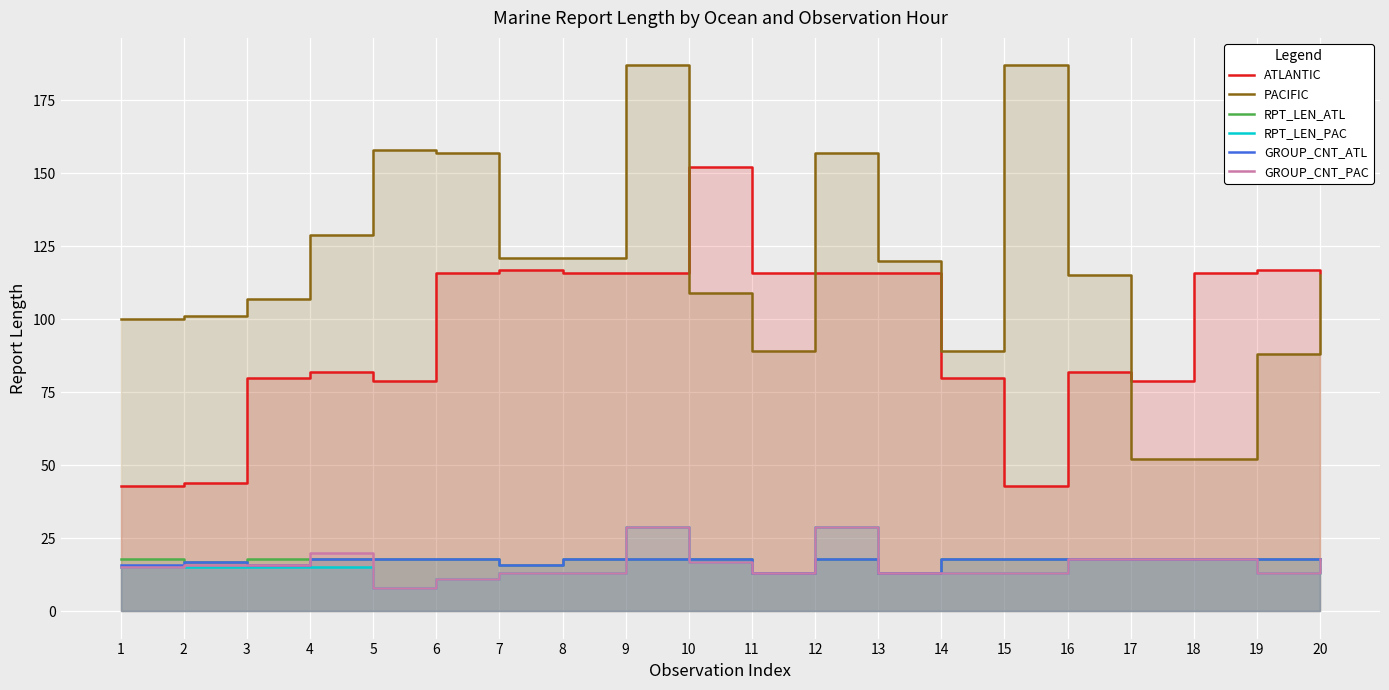

Is the value of PACIFIC at 19 greater than the value of GROUP_CNT_ATL at 10?

Yes